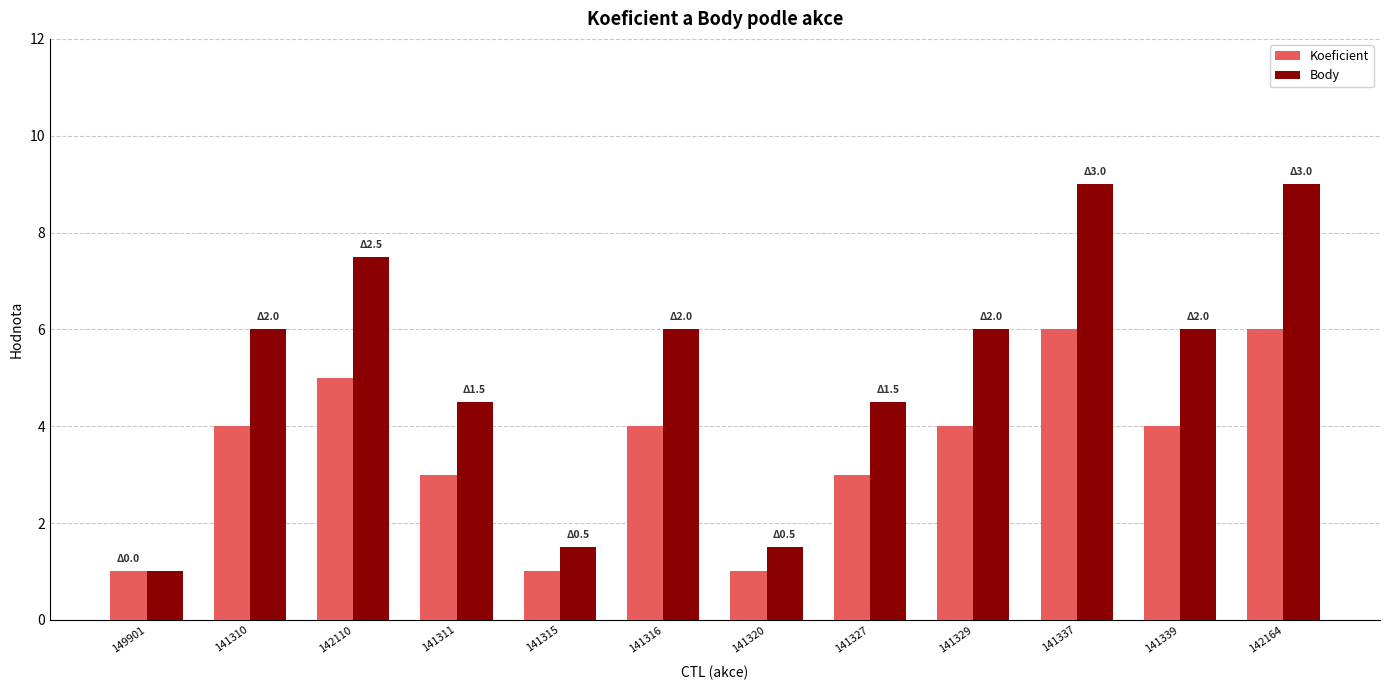

At how many categories does at least one series exceed 8?

2